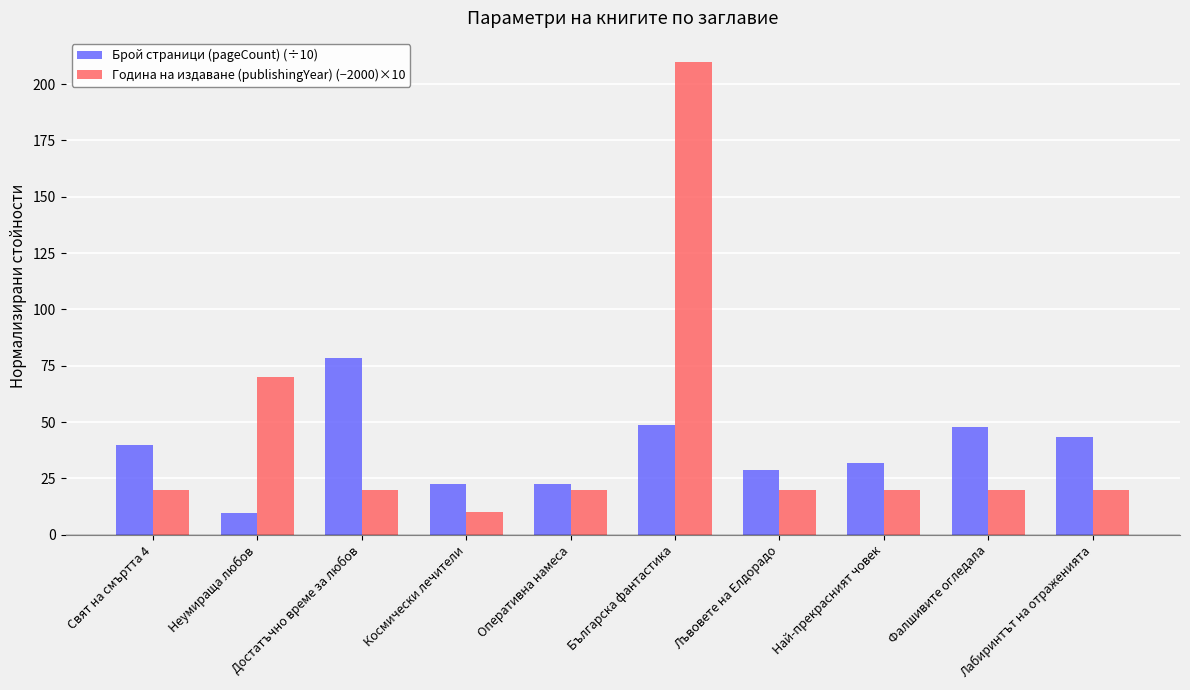

What is the difference between the second highest and minimum values in the Брой страници (pageCount) (÷10) series?

39.0